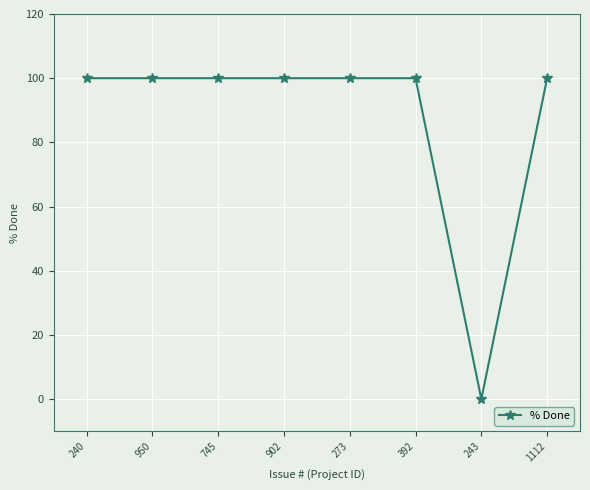

Which has a higher value, 950 or 243?

950